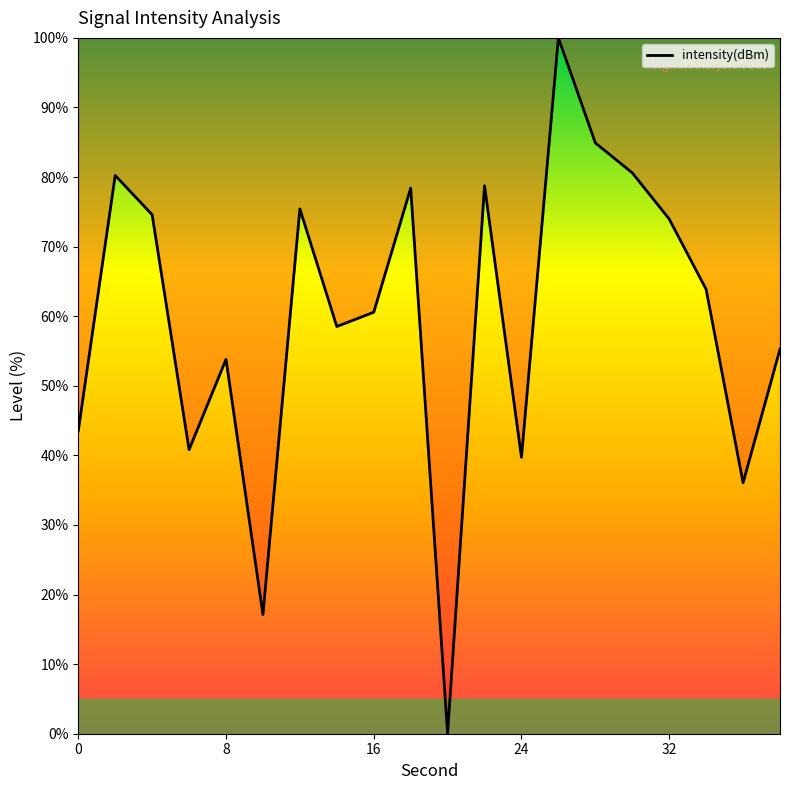

What is the difference between the maximum and minimum values?

100.0